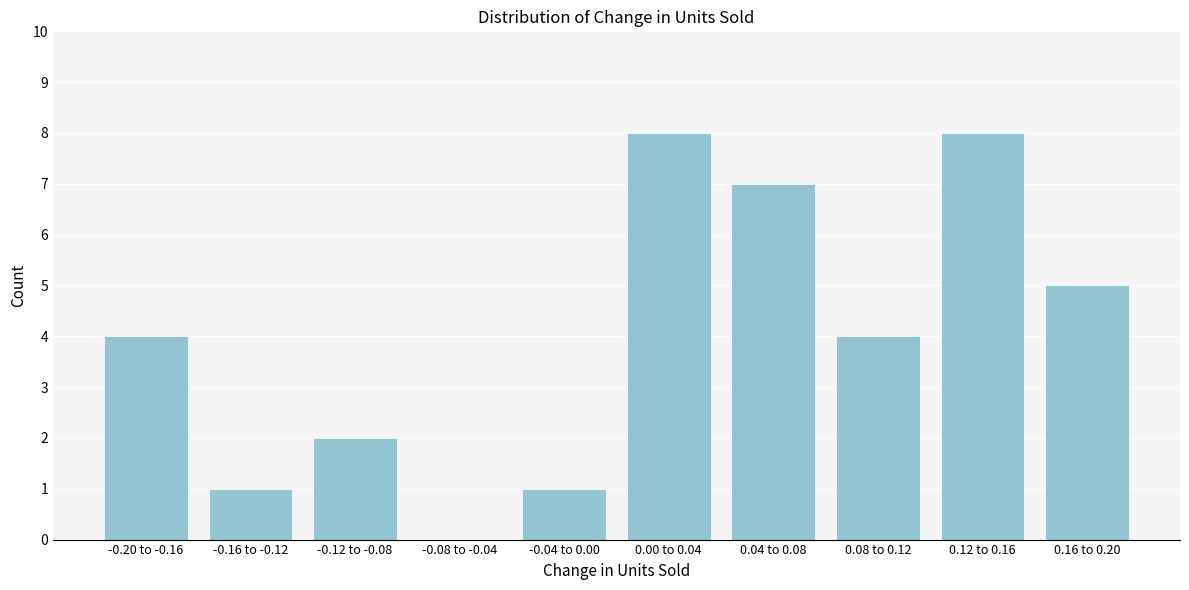

Reading left to right, extract all data points from this chart.

-0.20 to -0.16=4	-0.16 to -0.12=1	-0.12 to -0.08=2	-0.08 to -0.04=0	-0.04 to 0.00=1	0.00 to 0.04=8	0.04 to 0.08=7	0.08 to 0.12=4	0.12 to 0.16=8	0.16 to 0.20=5